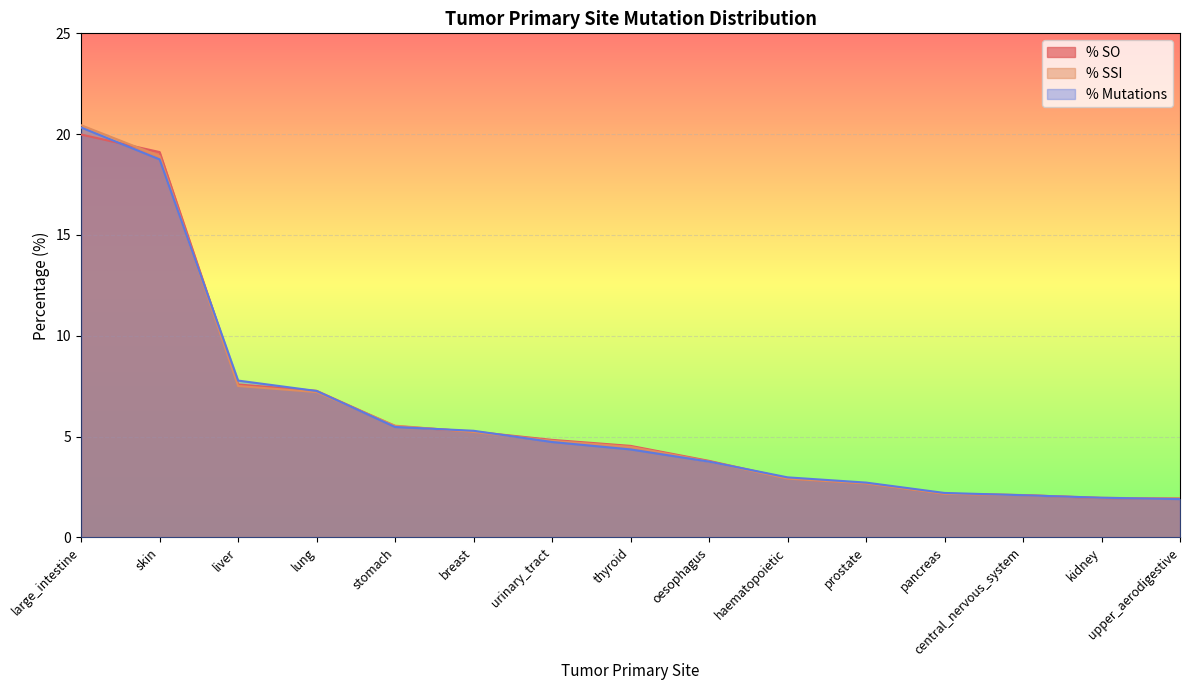

Where is % SO nearest to the value 10?

liver